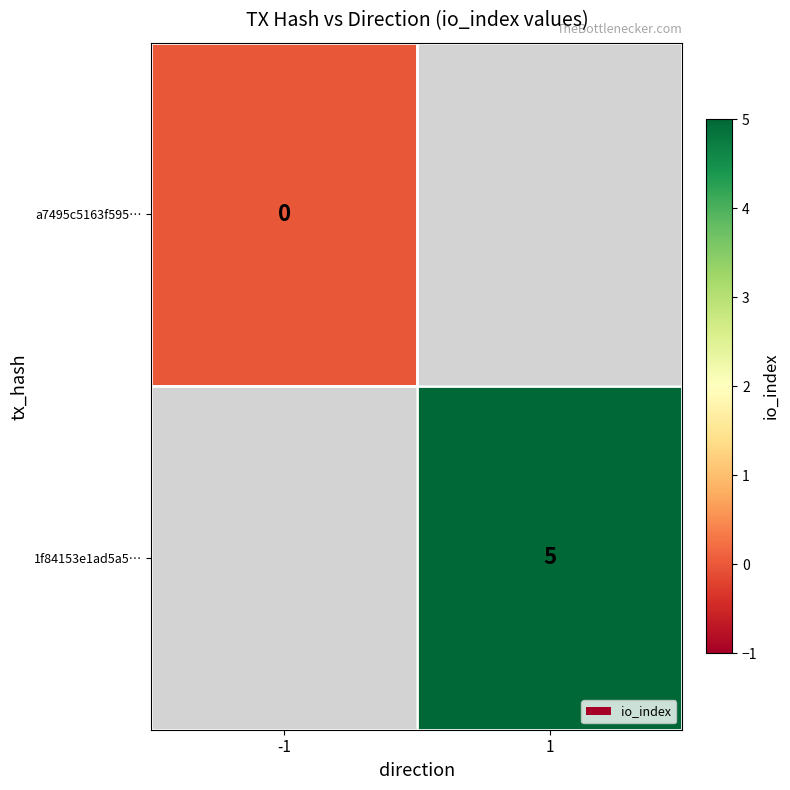

Is it true that 1f84153e1ad5a5… equals 5 at 1?

True